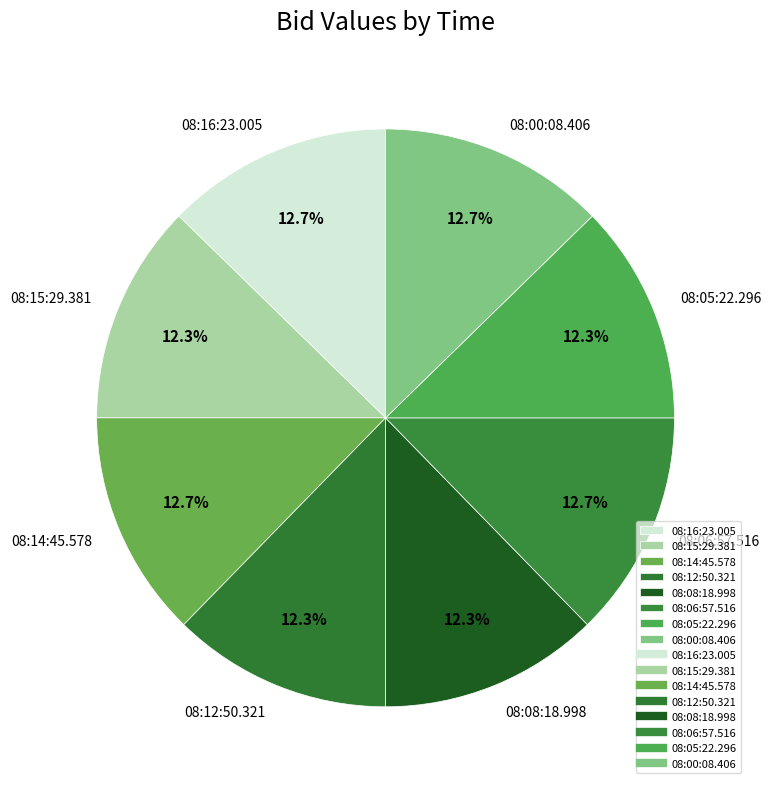

Is there a majority slice in this chart?

No